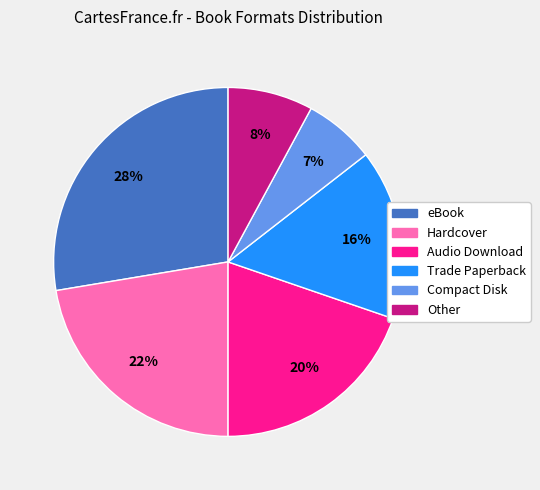

Count the number of slices in the pie.

6